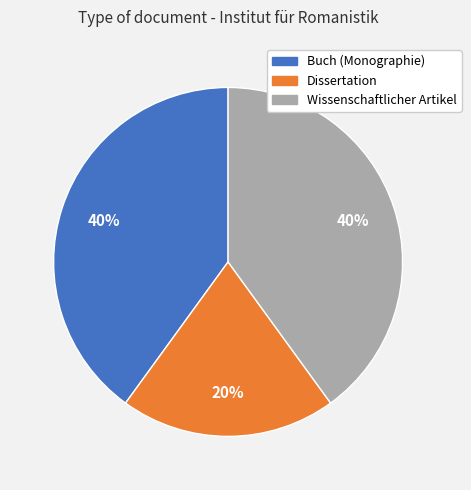

Is there any slice that represents more than half of the pie?

No